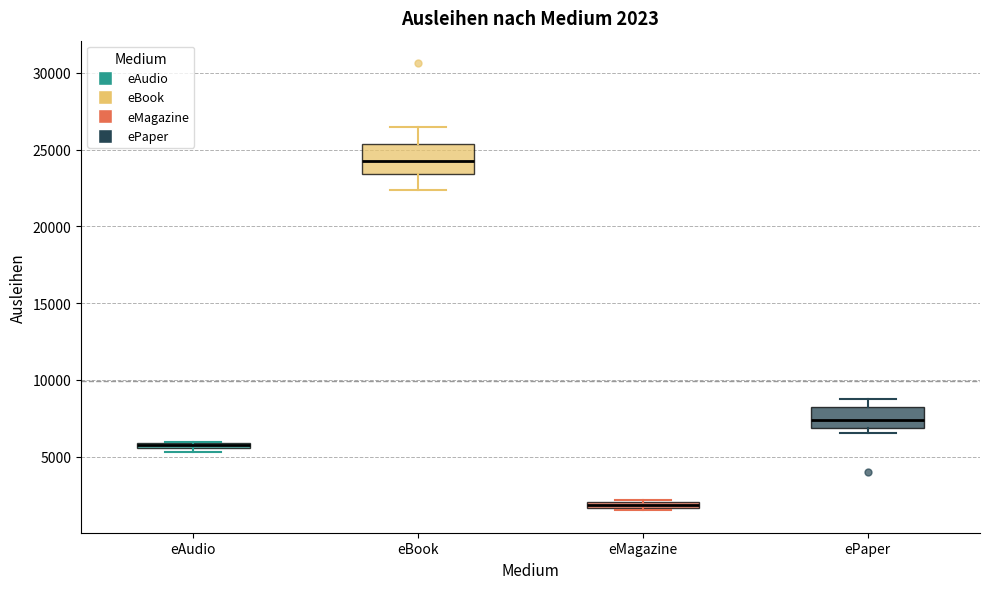

Which box is the tallest, from its lower edge to its upper edge?

eBook